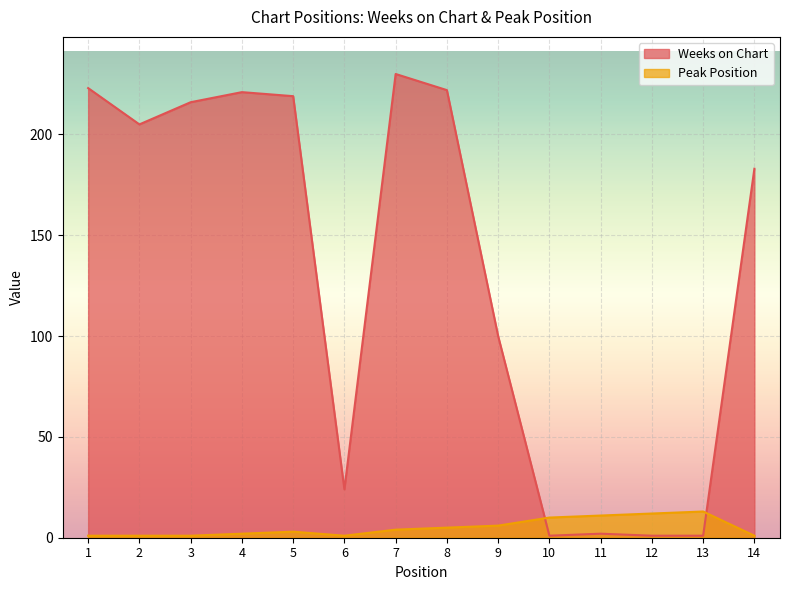

Is the value of Peak Position at 2 greater than the value of Weeks on Chart at 2?

No